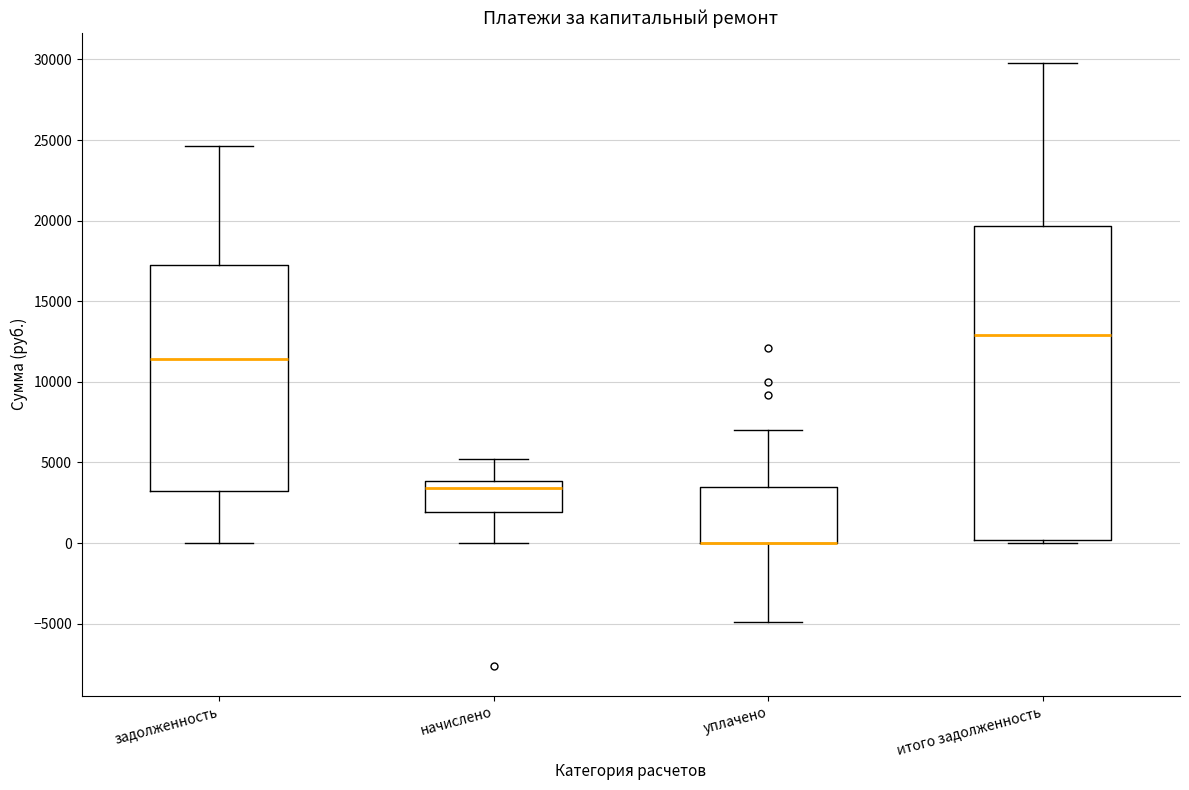

Where does the median line of the box for задолженность sit on the y-axis? The values are not printed on the chart, so give them approximately, as read against the axis.

11500